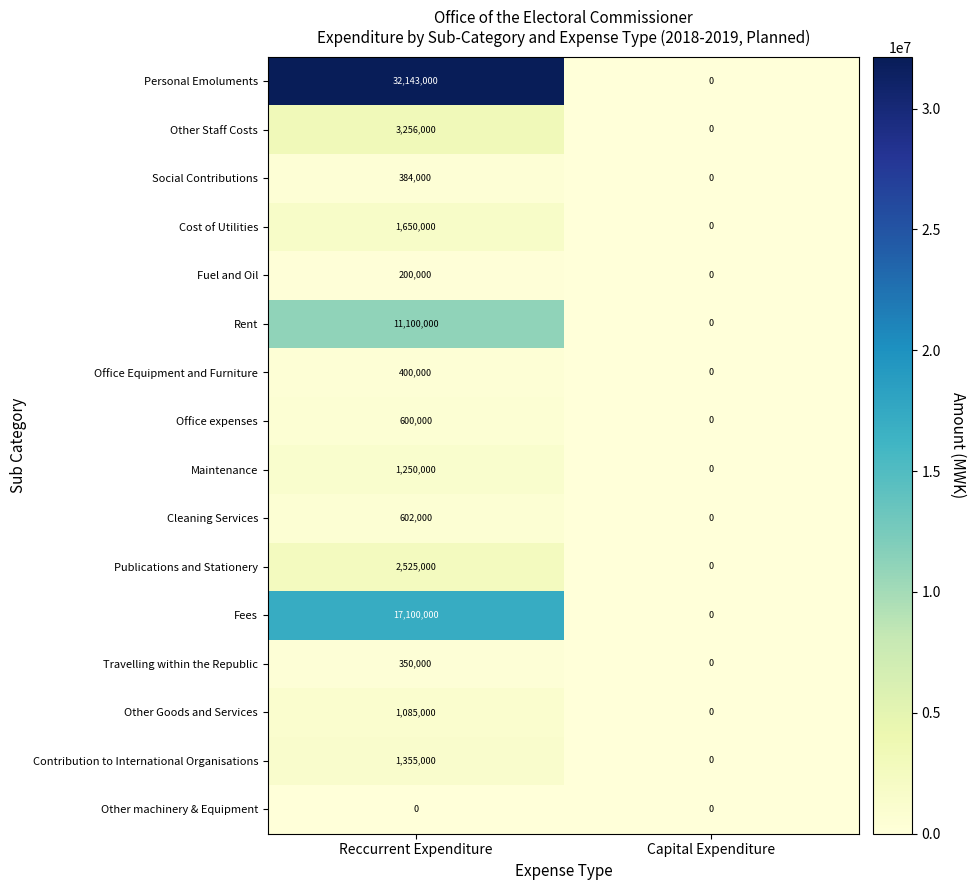

At which category does the chart reach its peak across all series?

Reccurrent Expenditure